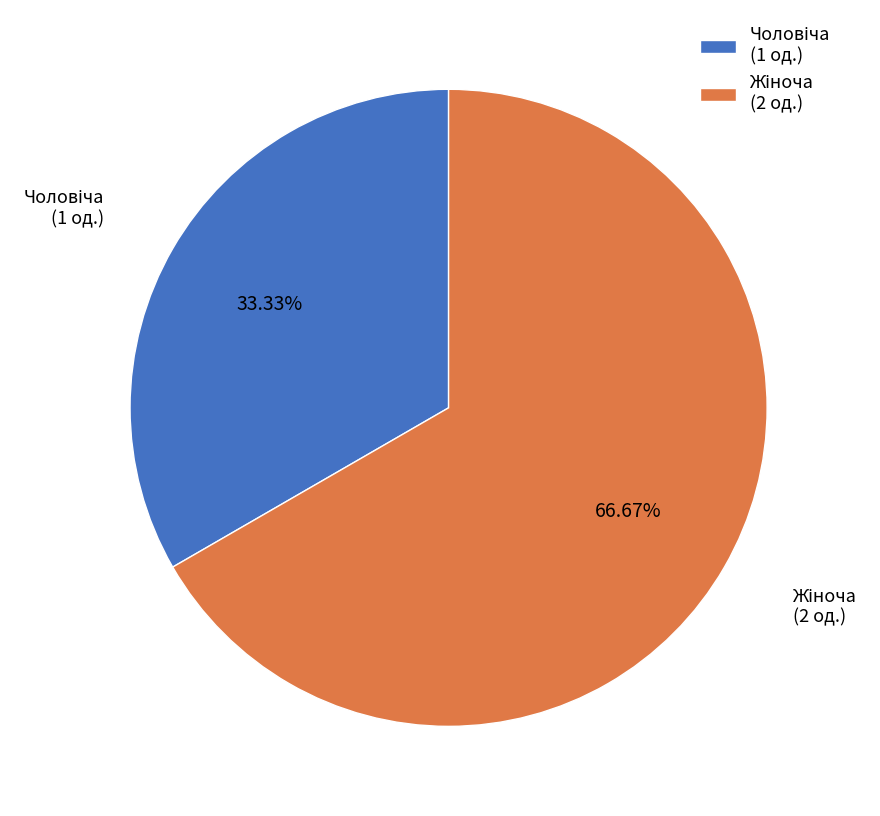

Is there any slice that represents more than half of the pie?

Yes